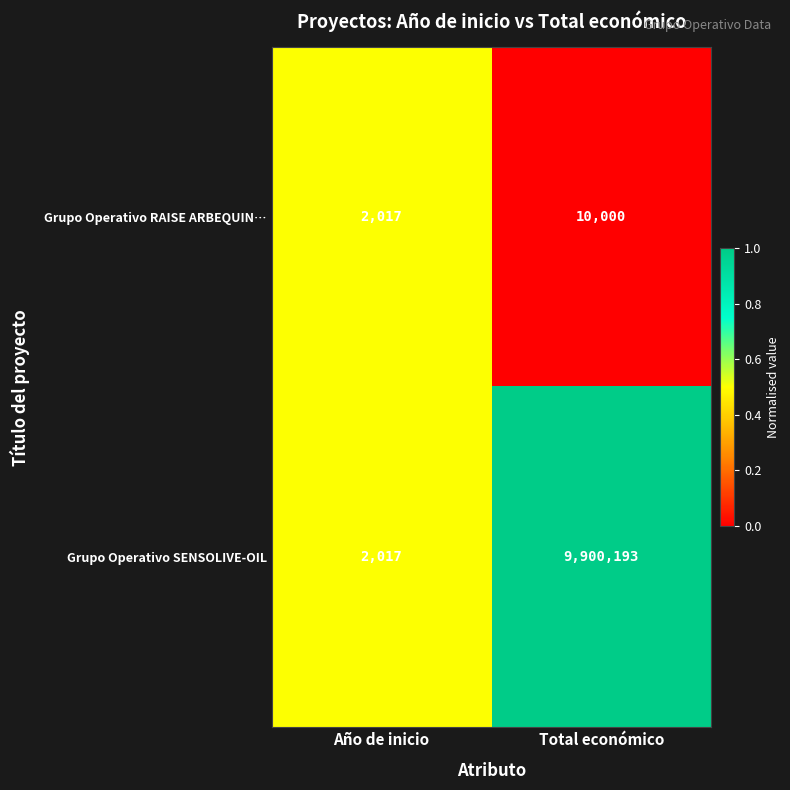

Which series has the widest spread of values?

Grupo Operativo SENSOLIVE-OIL